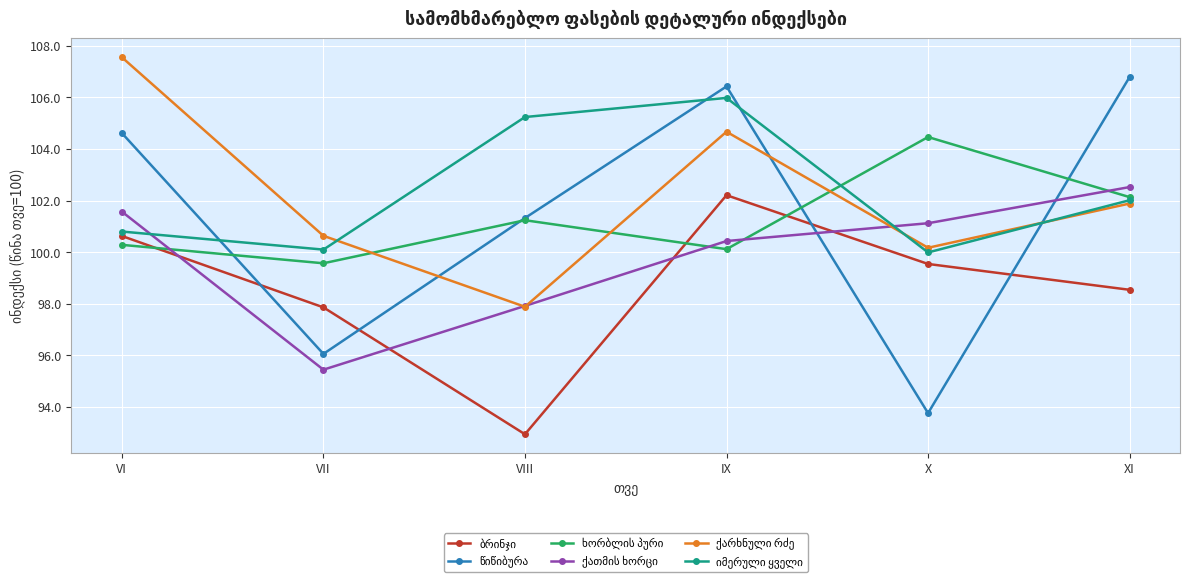

At how many categories does at least one series exceed 97?

6